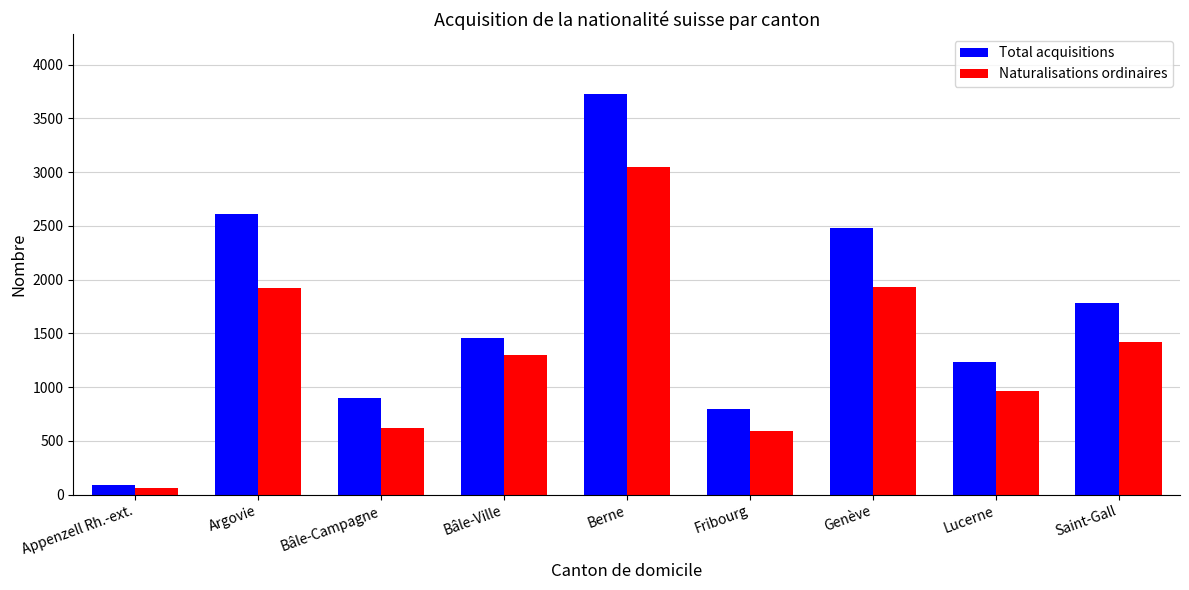

How many bars are there in total?

18